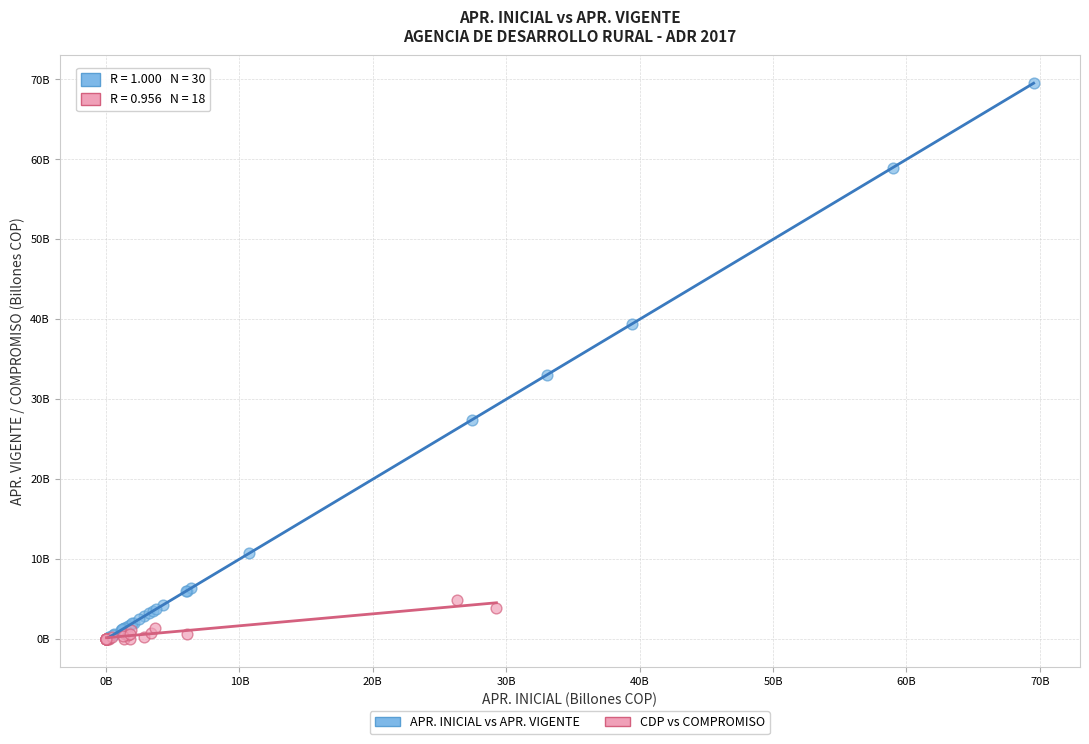

What are all the series names shown in the legend?

APR. INICIAL vs APR. VIGENTE, CDP vs COMPROMISO